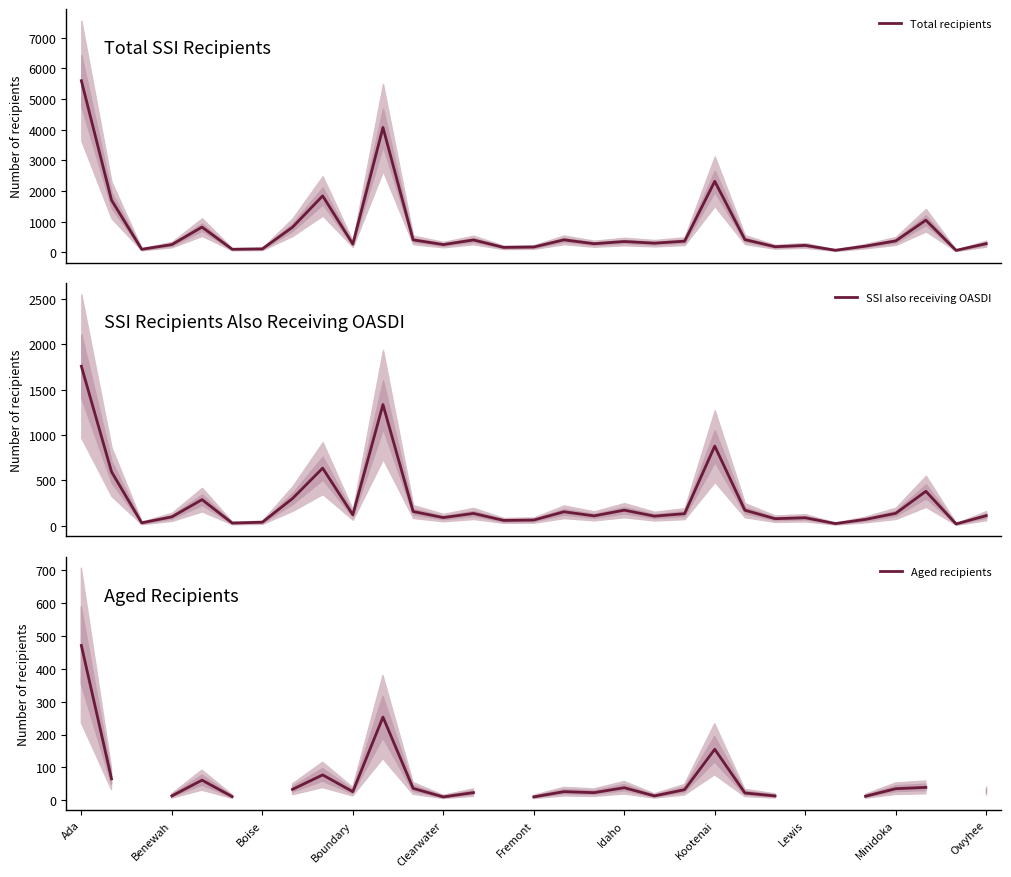

Is it true that Aged recipients equals 39.0 at 28?

True